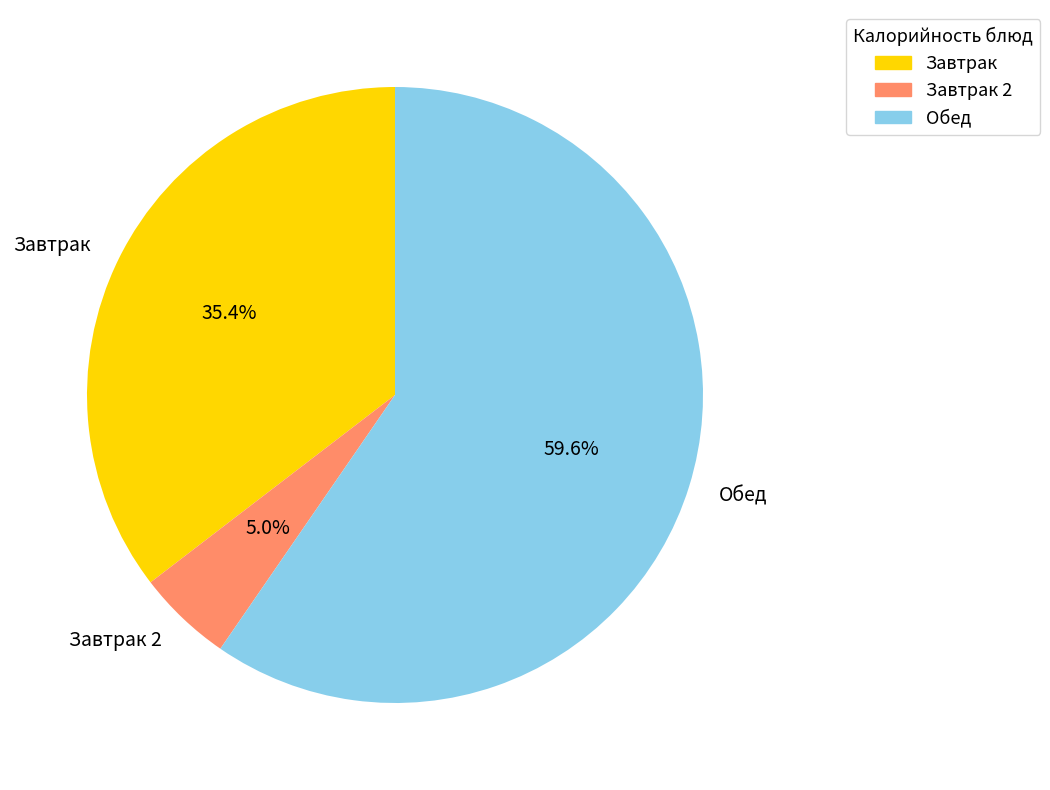

How many segments does this pie chart have?

3